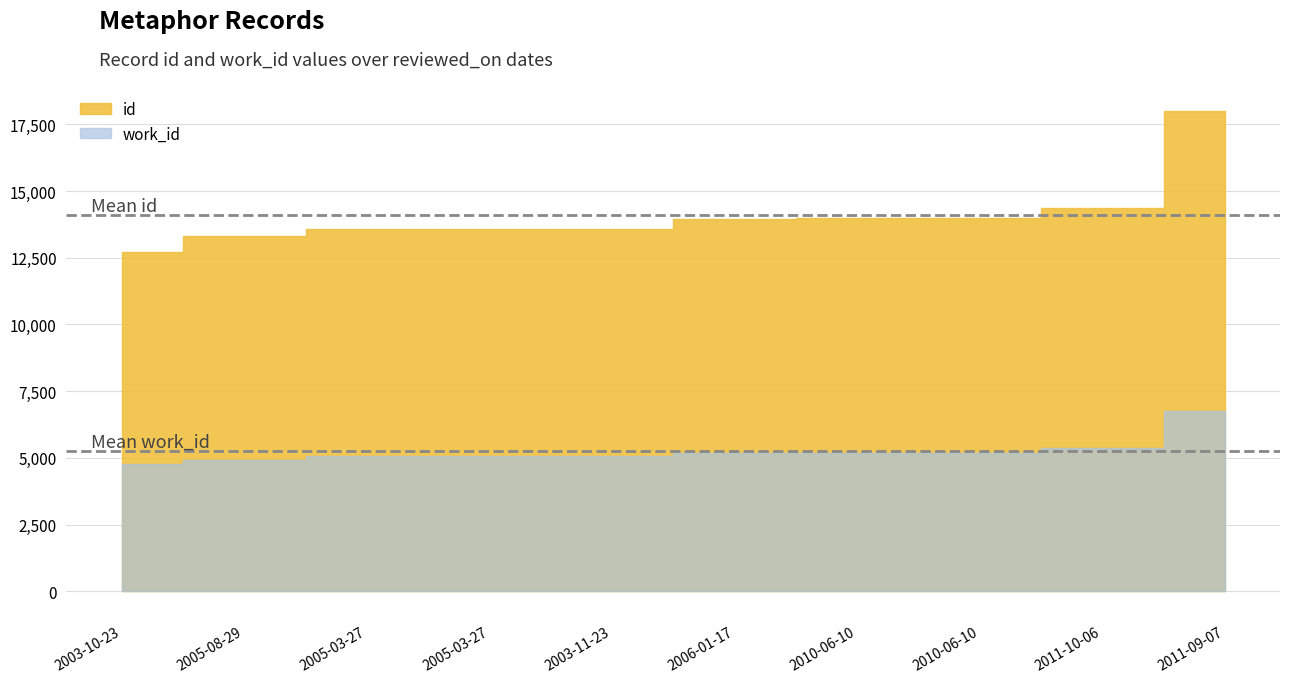

True or false: id and work_id cross at least once.

False